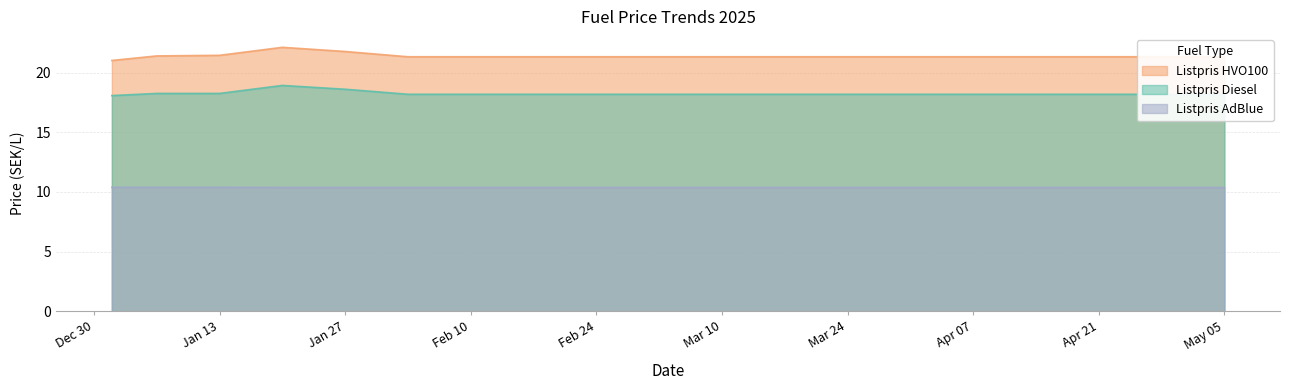

Read the Listpris Diesel value at Apr 21.

18.2